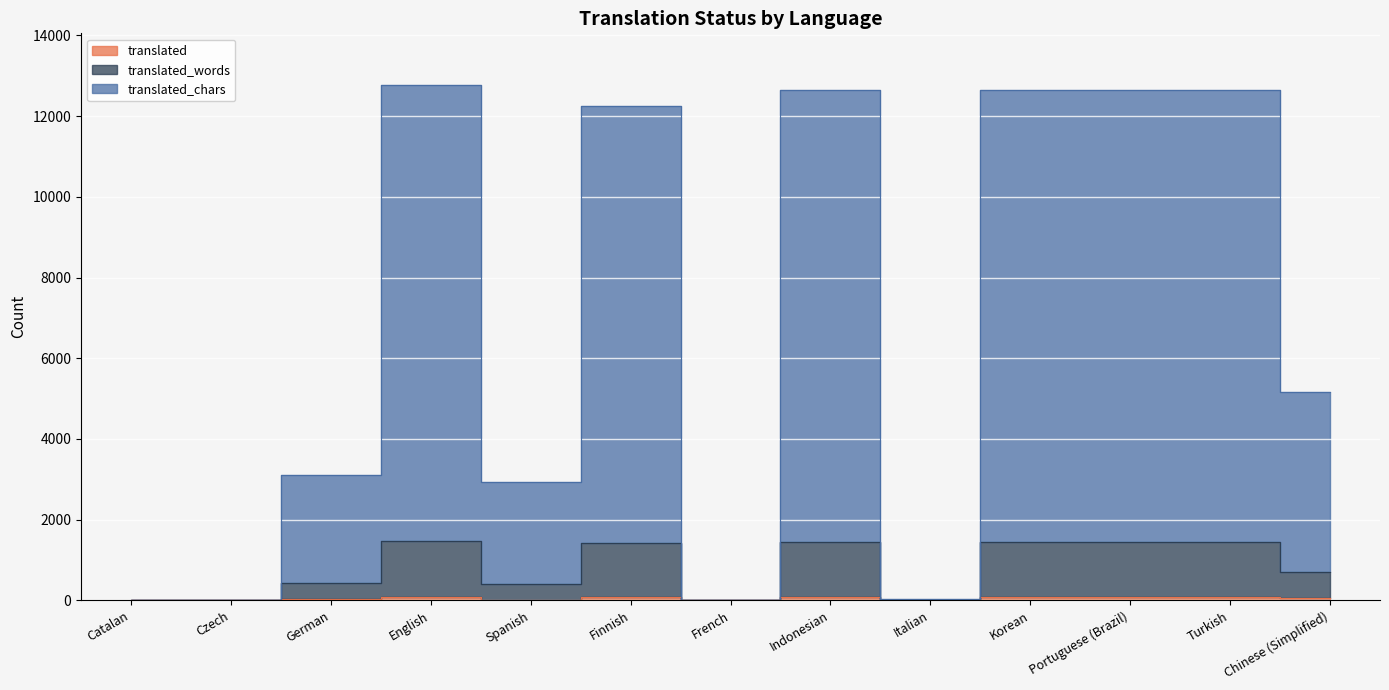

True or false: translated_words and translated_chars cross at least once.

False